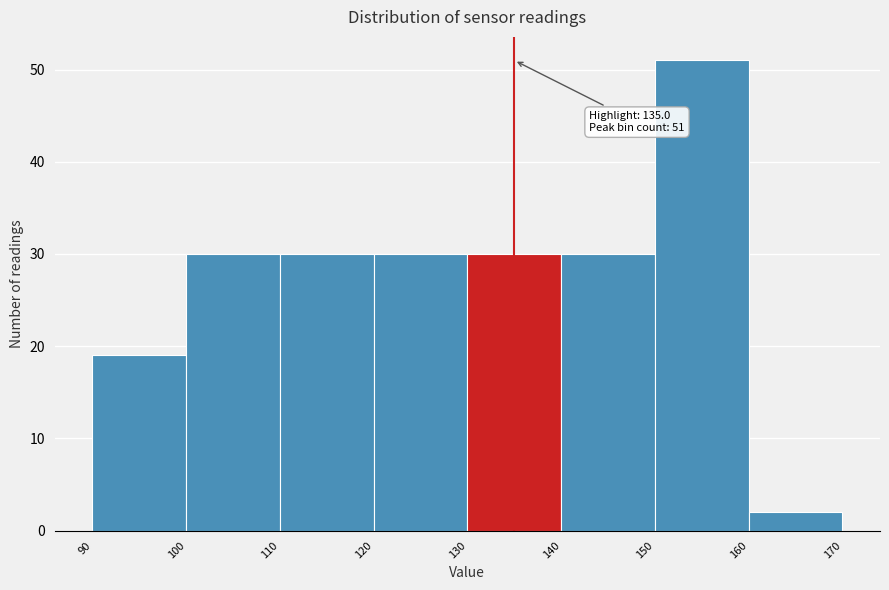

Which range on the x-axis has the tallest bar?

150 to 160